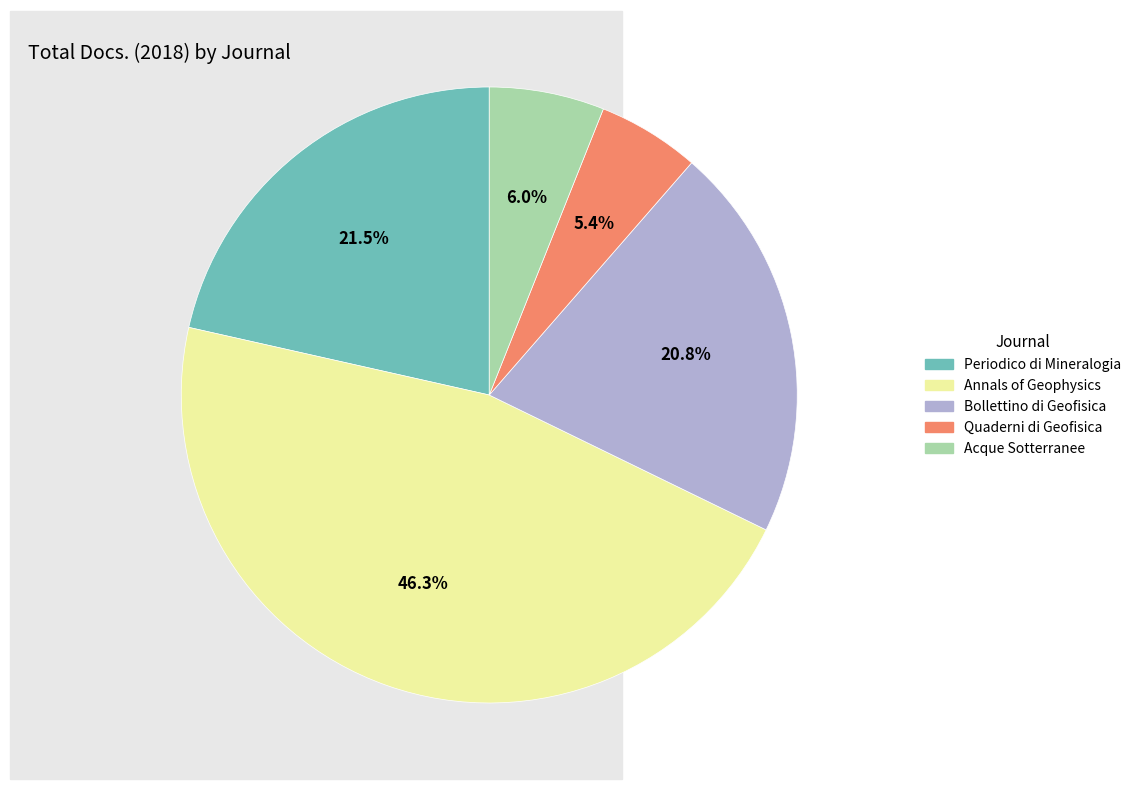

To the nearest percent, what is the average slice percentage?

20%